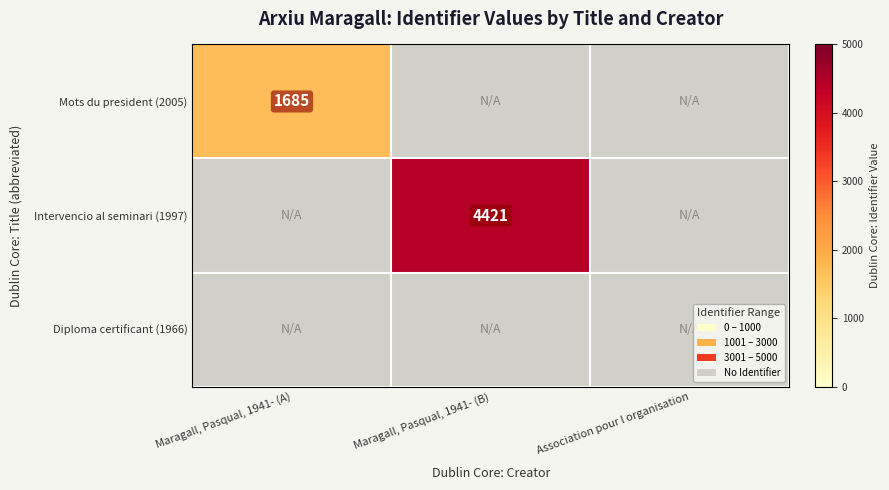

The value of Mots du president (2005) at Maragall, Pasqual, 1941- (A) is 1685. True or false?

True